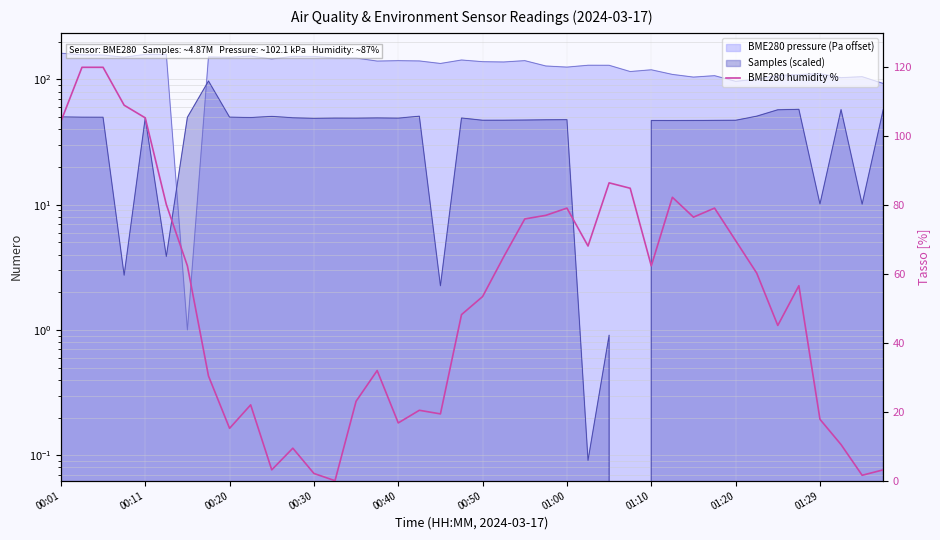

What is the sum of the values at 30 and 33?

136.8